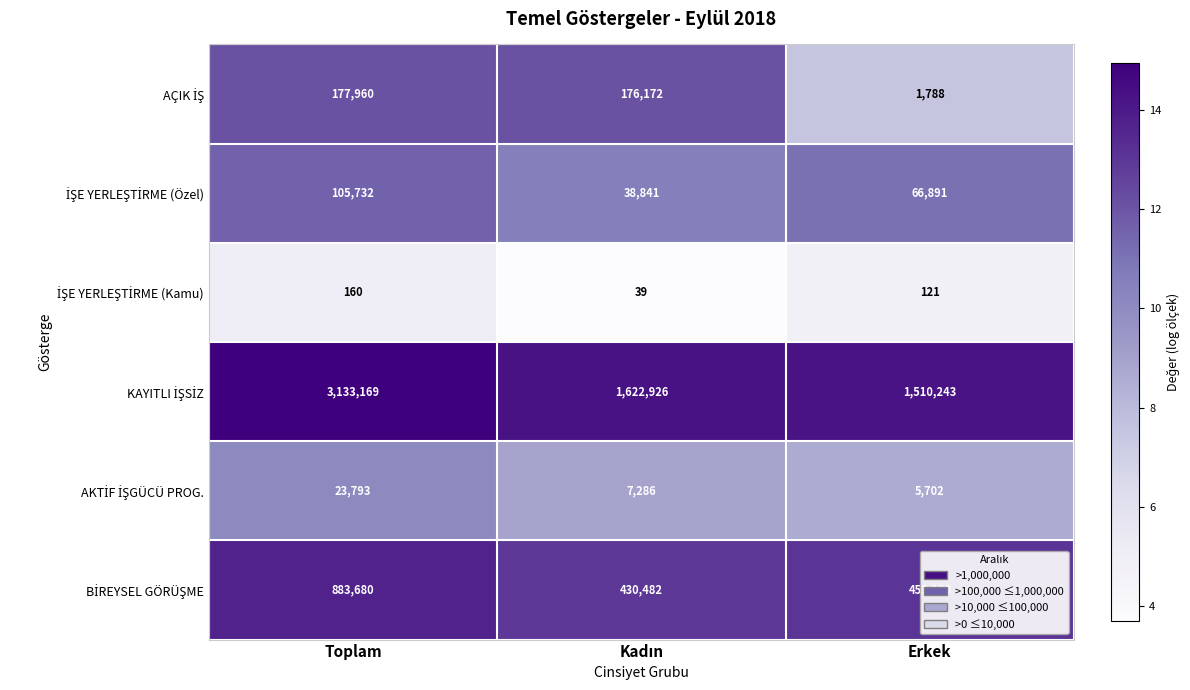

What is the spread (max minus min) of values at Toplam?

3133009